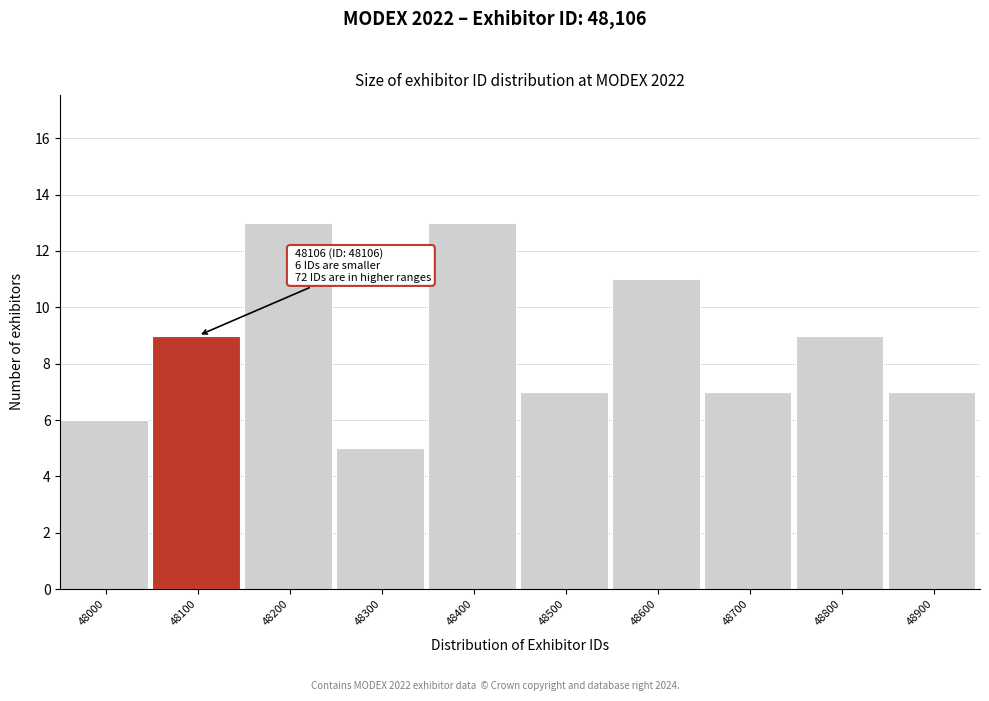

Reading right to left, transcribe all the data shown in this chart.

7	9	7	11	7	13	5	13	9	6